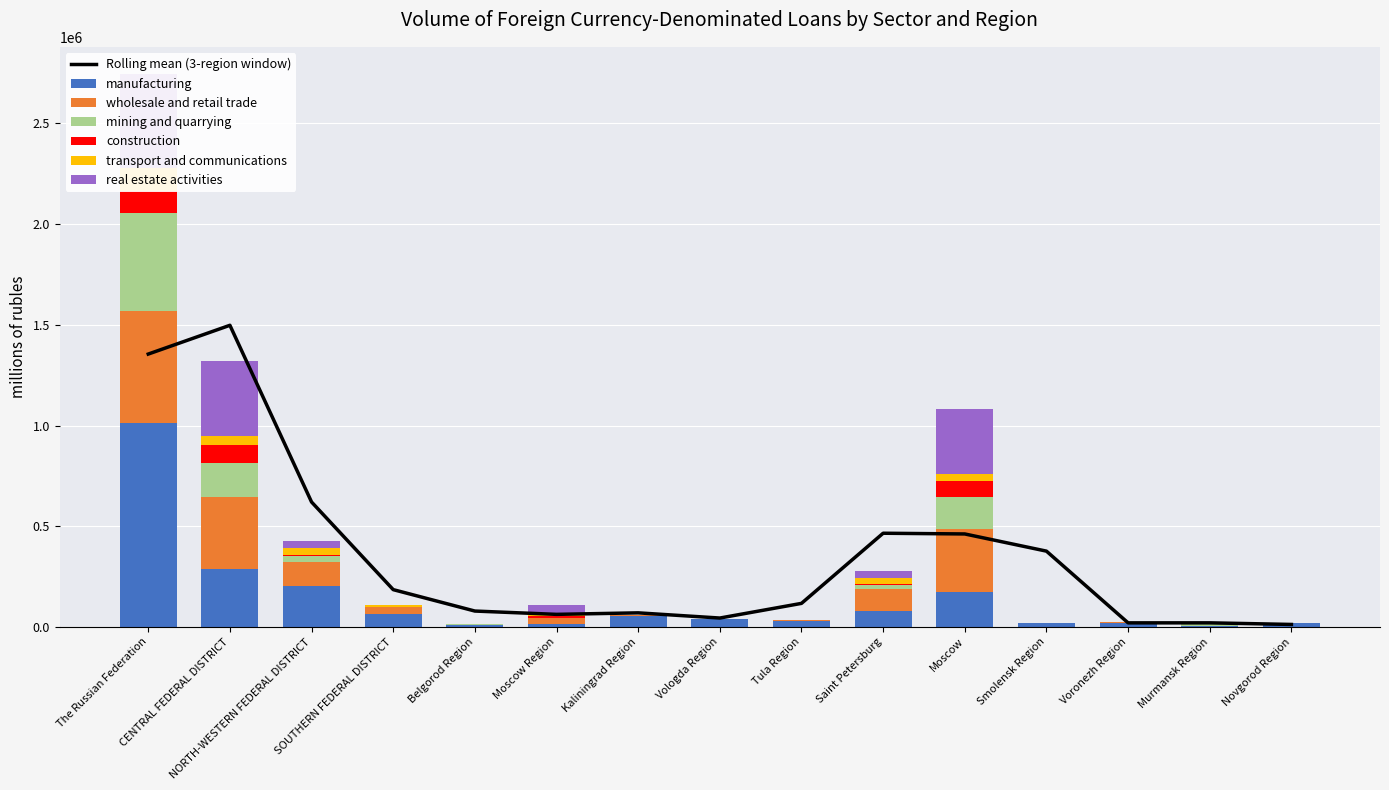

Reading right to left, what are all the values shown in this chart?

manufacturing: 18659	4339	19548	20986	170956	78039	31371	38336	53056	14002	7565	65310	201568	285969	1010257
wholesale and retail trade: 3218	952	3218	354	316507	109689	704	58	5523	31276	993	32627	120024	361309	560718
mining and quarrying: 0	8028	0	0	158895	19807	0	0	12	0	7306	28	28176	166201	485853
construction: 0	0	79	0	76790	4493	0	0	840	8563	0	84	5333	87883	105931
transport and communications: 0	0	73	196	36596	32648	0	0	213	8674	0	9754	34613	45837	115823
real estate activities: 0	1491	1108	13	323623	35315	234	0	1850	47129	0	2991	38986	374173	464969